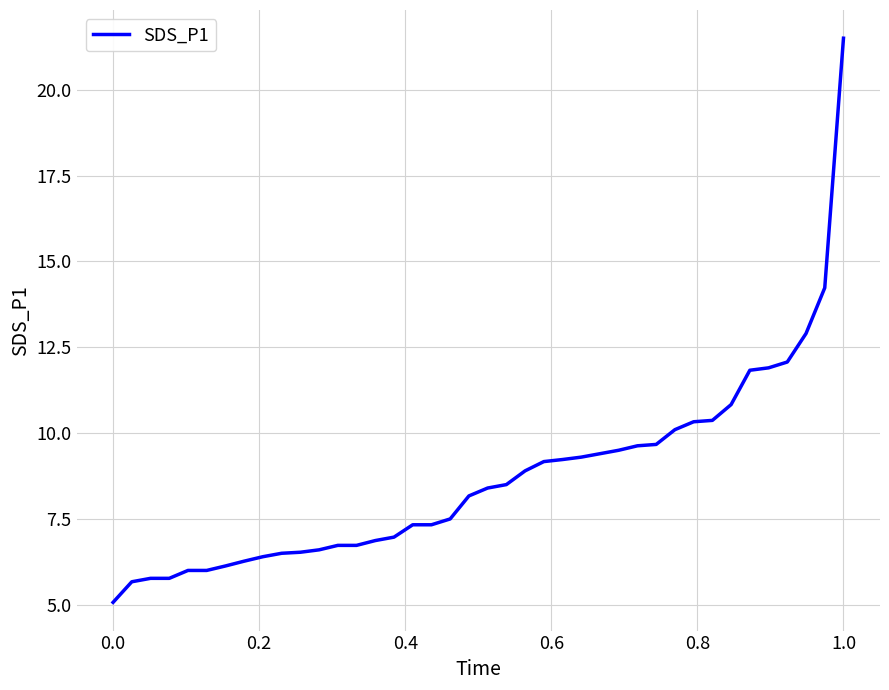

What is the greatest value displayed?

21.5